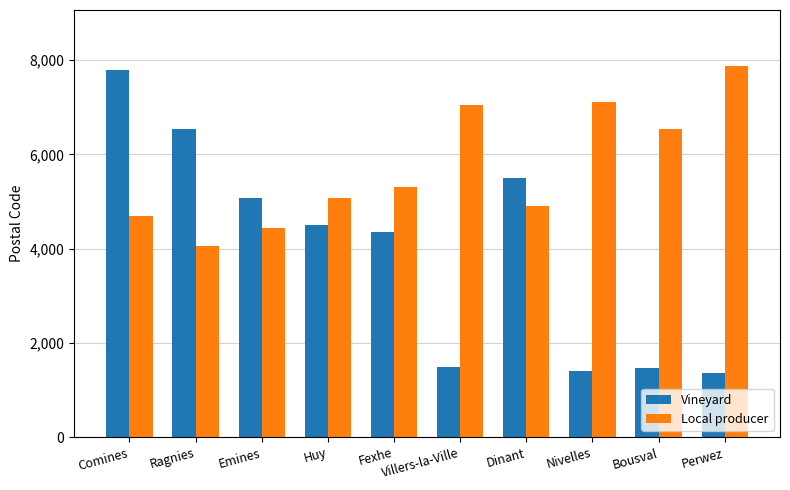

Rank the series at Huy from lowest to highest value.

Vineyard, Local producer